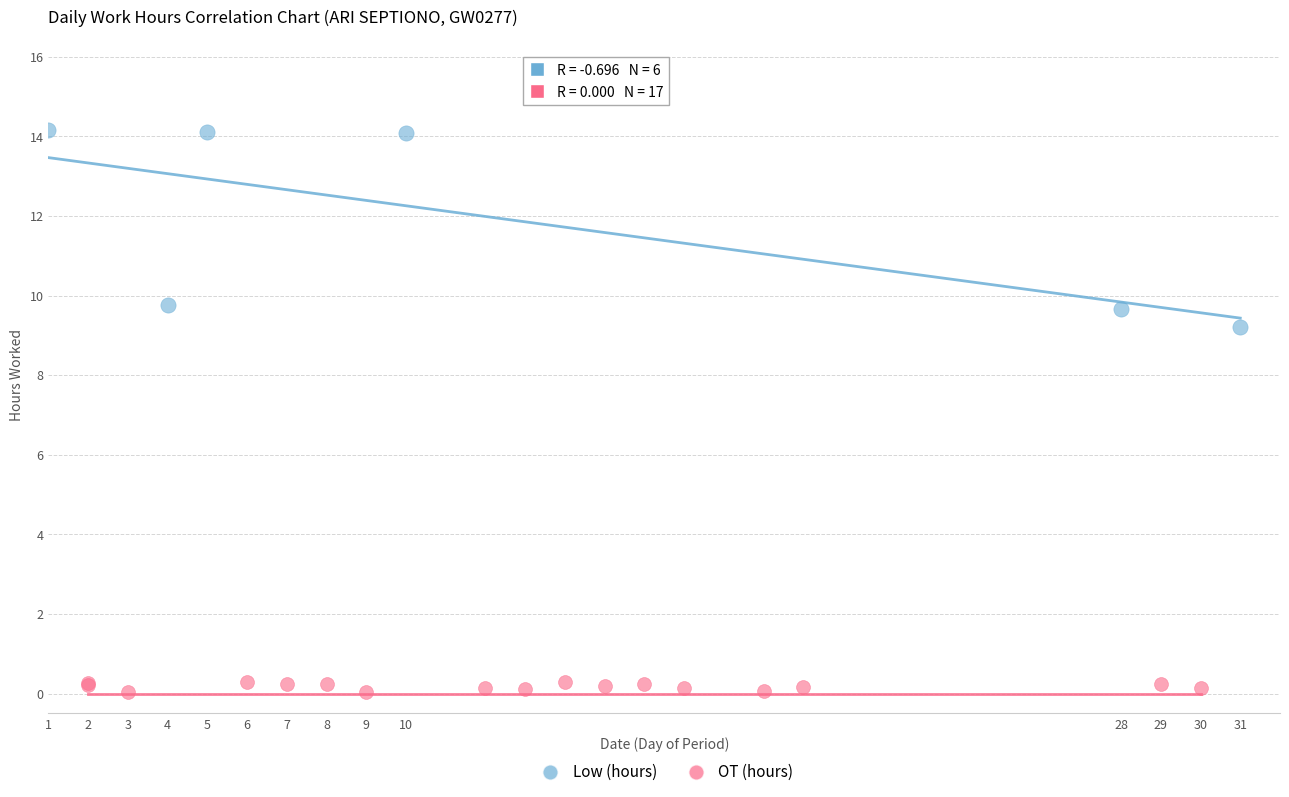

Which series contains the lowest Y value?

OT (hours)